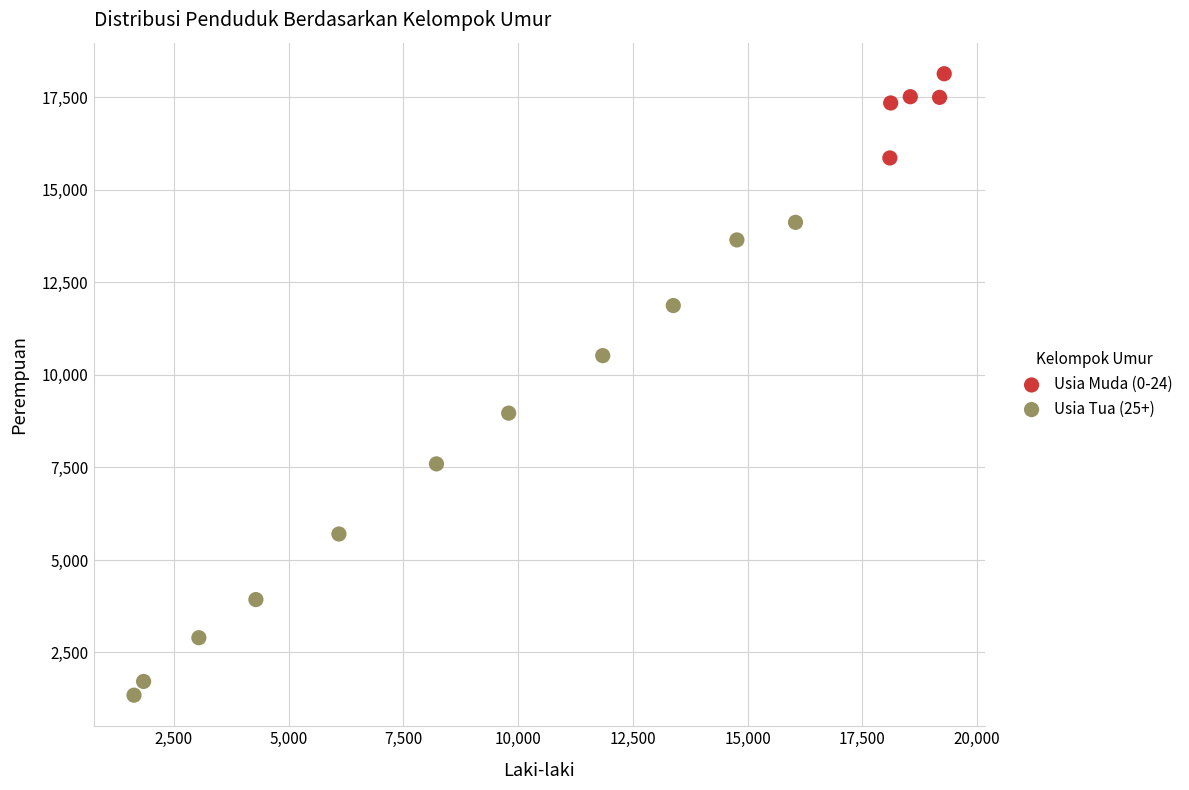

Which series has the largest Y range (max minus min)?

Usia Tua (25+)